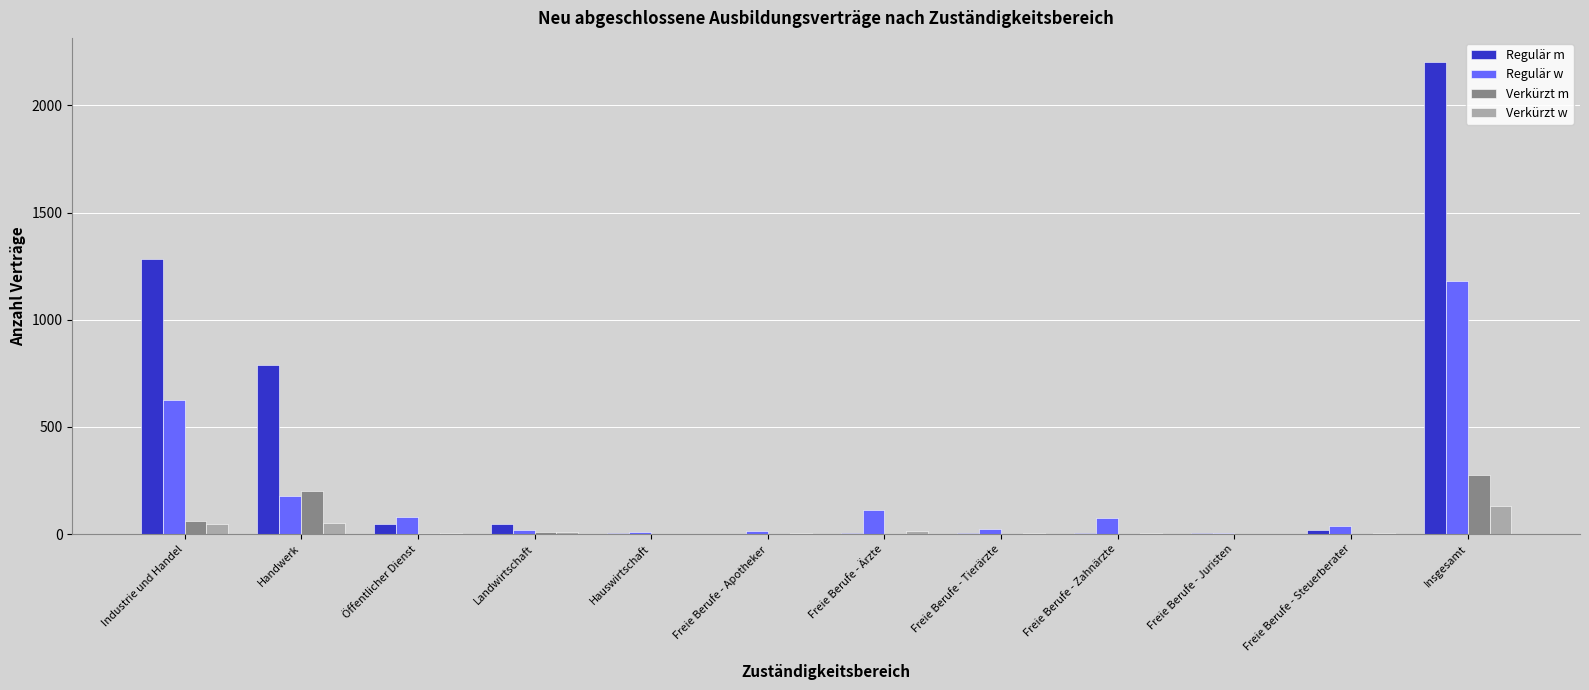

Which category has the highest value in the Regulär w series?

Insgesamt